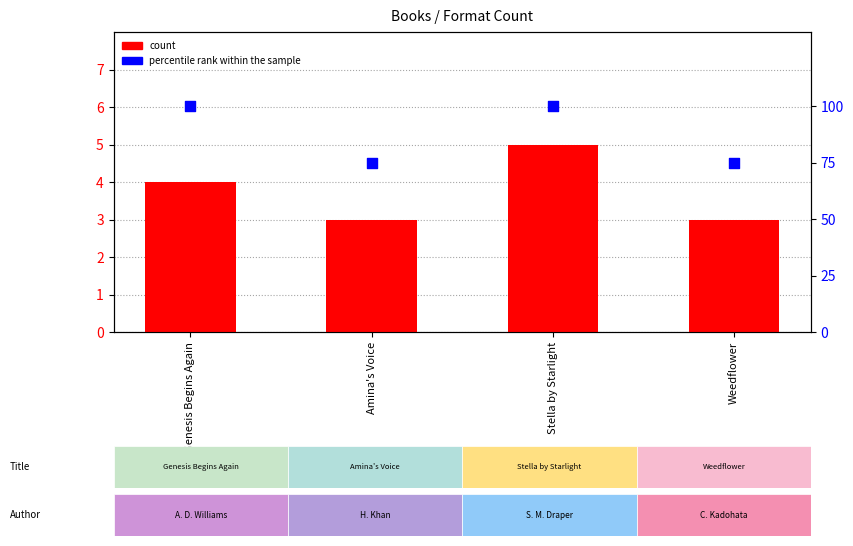

At which category is the sum across all series the highest?

Stella by Starlight